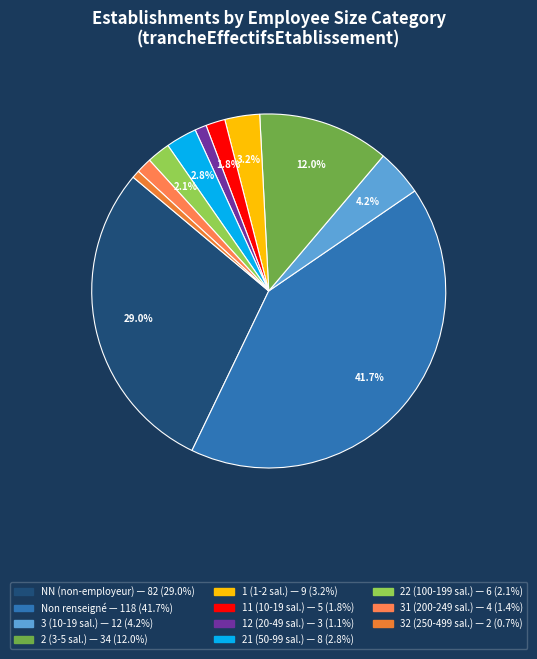

How many slices are in this pie chart?

11